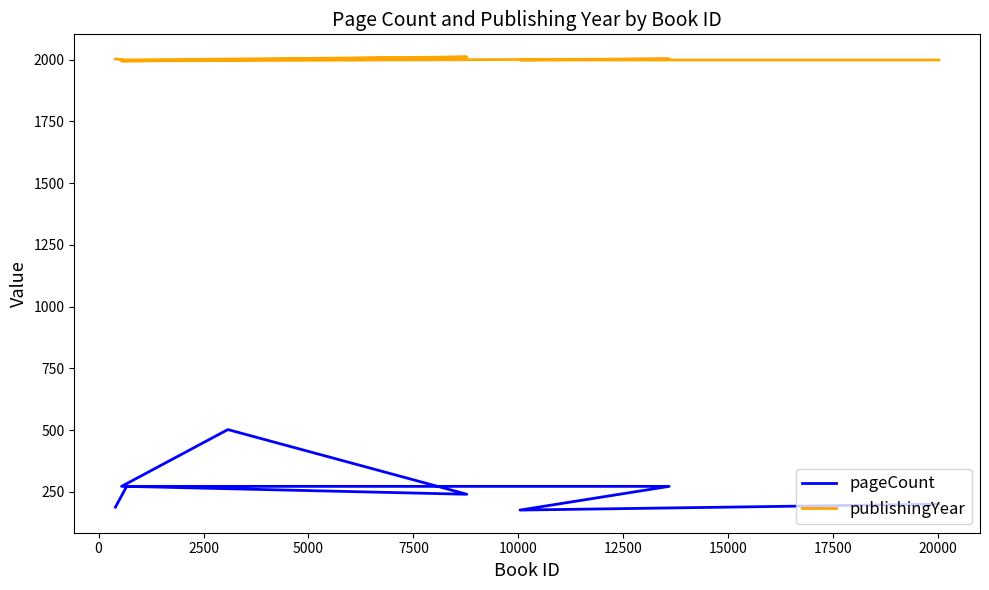

What is the difference between the publishingYear values at 12500 and 2500?

4